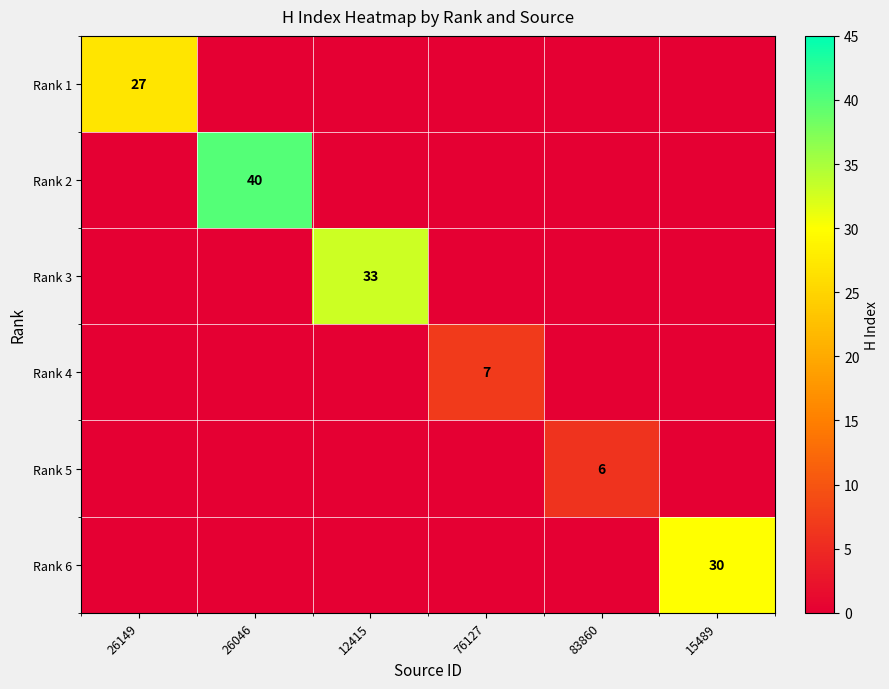

True or false: Rank 6 has a value of 51 at 15489.

False